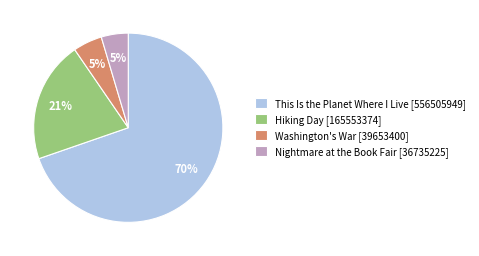

To the nearest percent, what percentage of the pie is Nightmare at the Book Fair?

5%